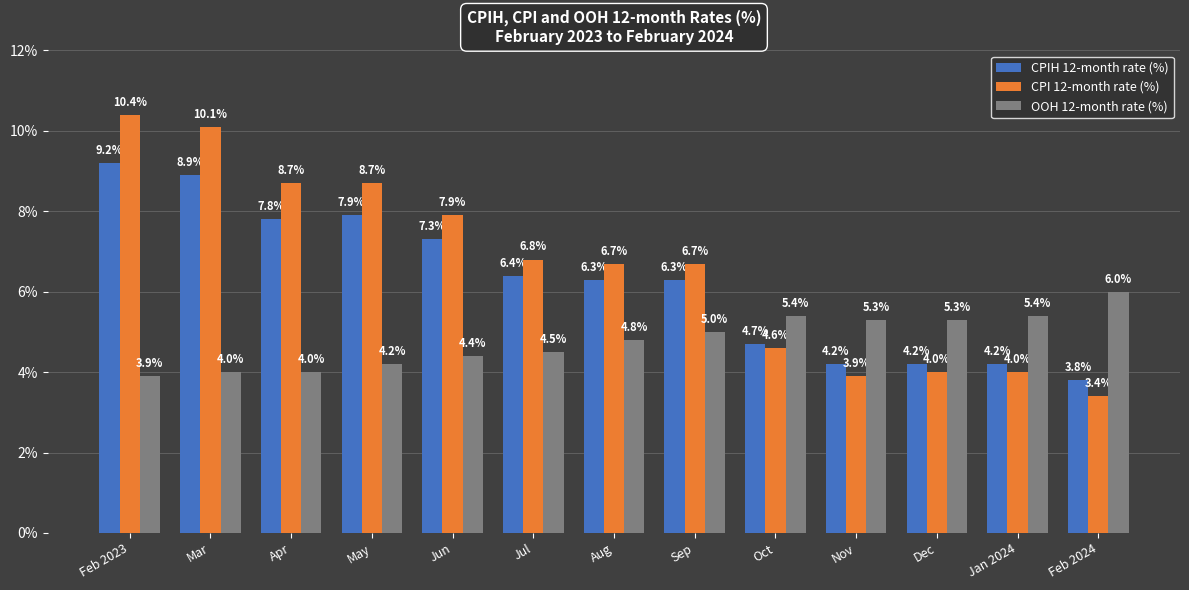

Which series has the widest spread of values?

CPI 12-month rate (%)